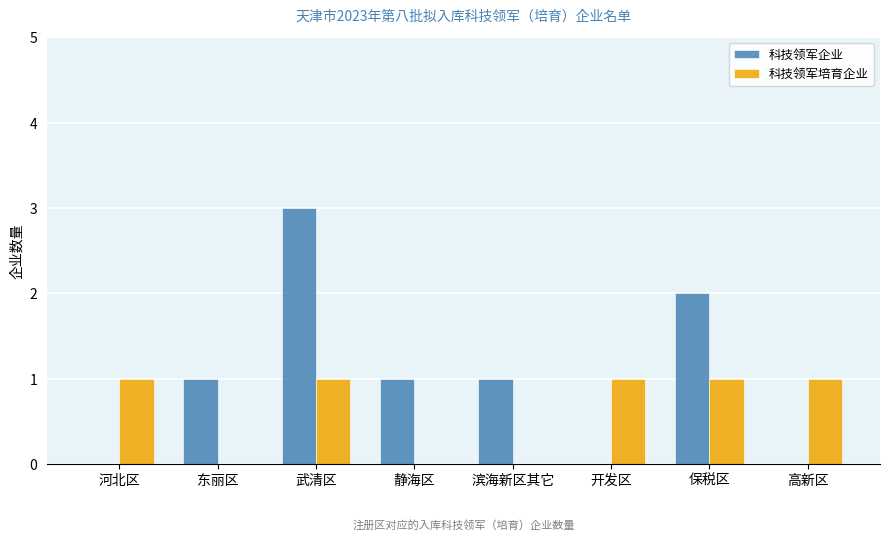

Which series has the largest total across all categories?

科技领军企业